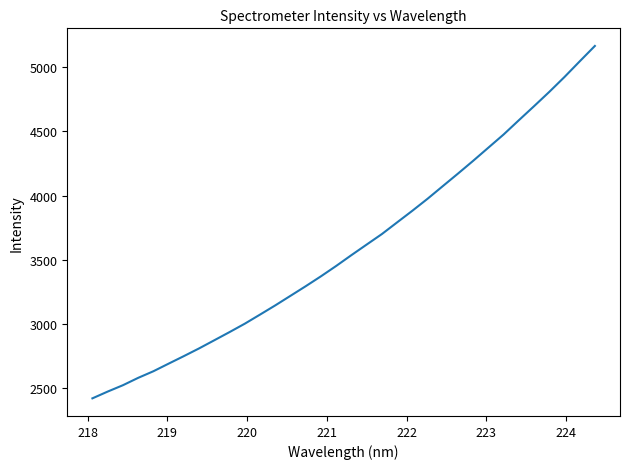

What is the smallest value displayed?

2418.2